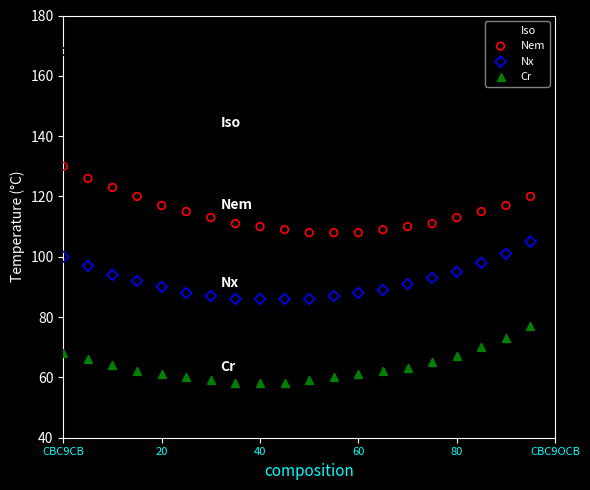

What are all the series names shown in the legend?

Iso, Nem, Nx, Cr